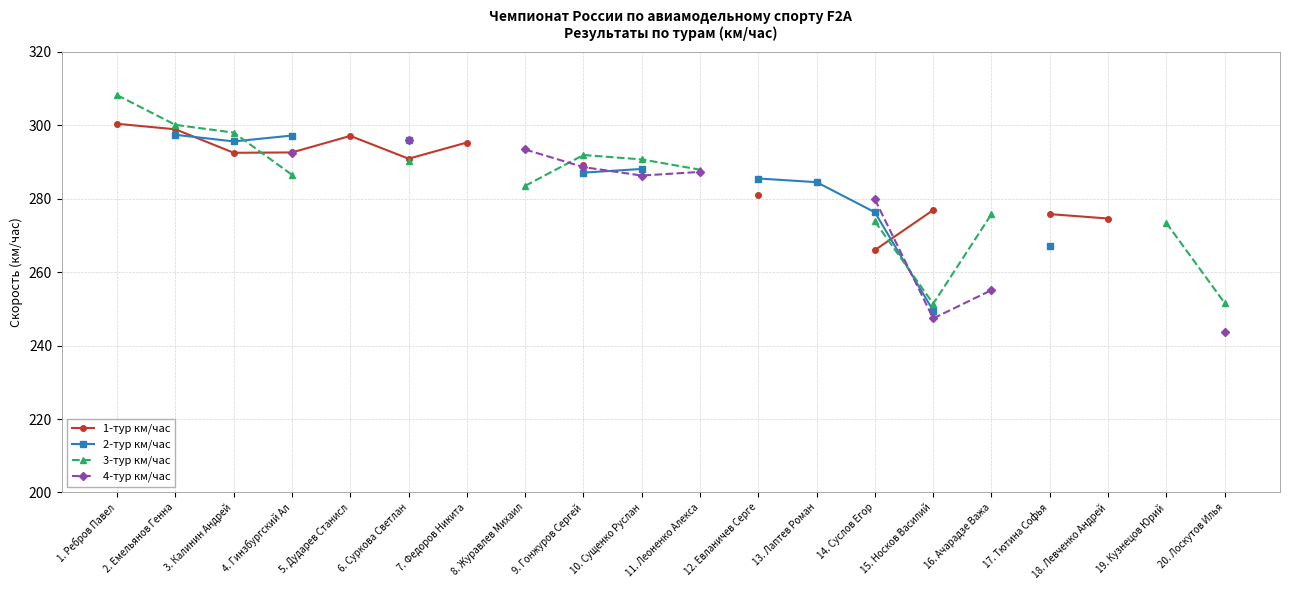

Rank the series by their average value, from highest to lowest.

1-тур км/час, 2-тур км/час, 3-тур км/час, 4-тур км/час